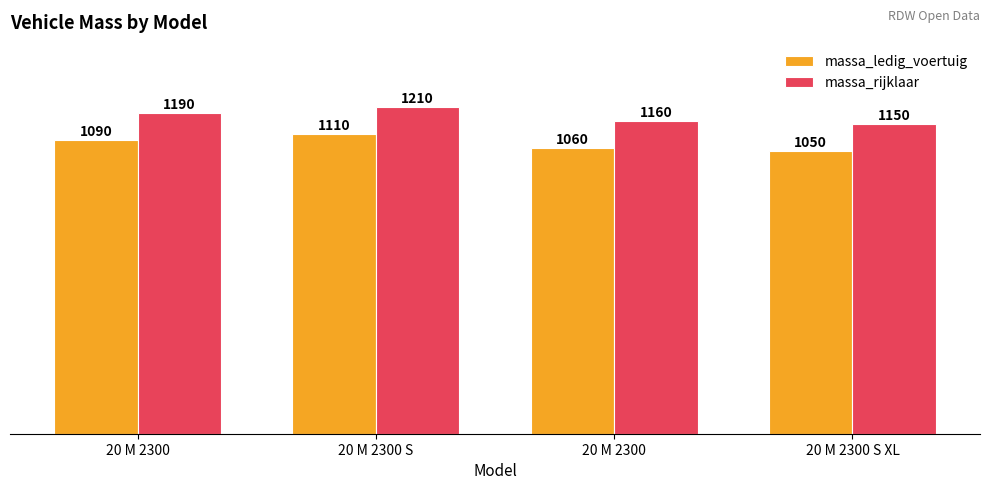

How many values in the massa_ledig_voertuig series are below 1090?

2